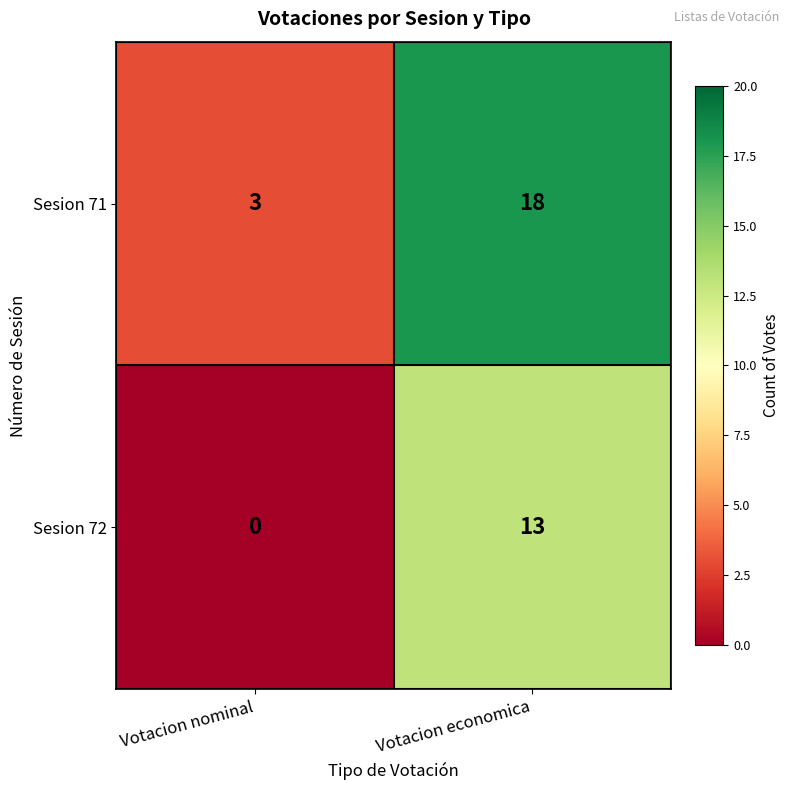

Rank the series by their maximum value, from highest to lowest.

Sesion 71, Sesion 72